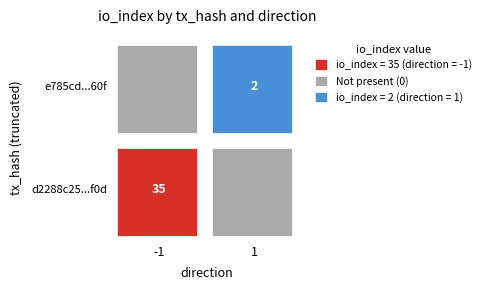

Which series changed the most between direction and io_index?

d2288c25f0016ffa4996e2fe06845c1920f1e0d